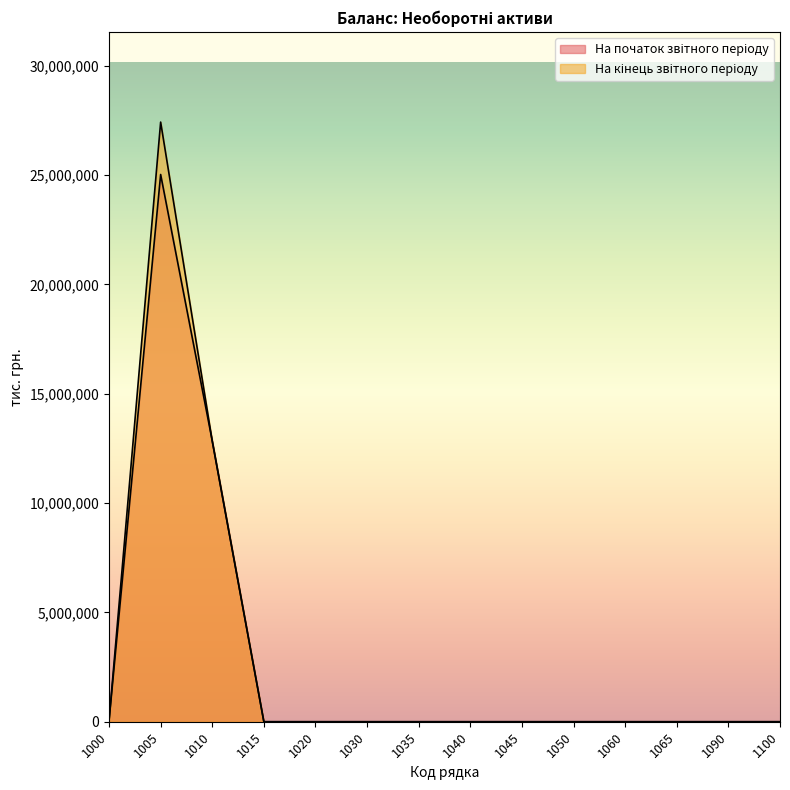

At how many categories does at least one series exceed 17514725?

1